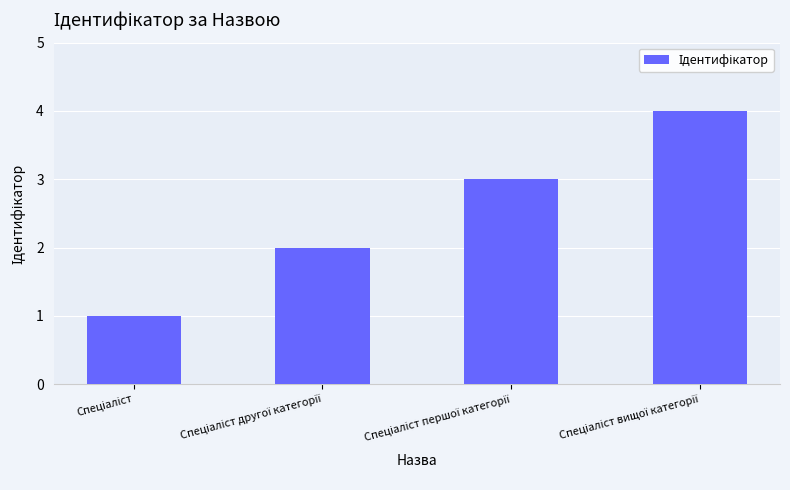

How many bars are there in total?

4